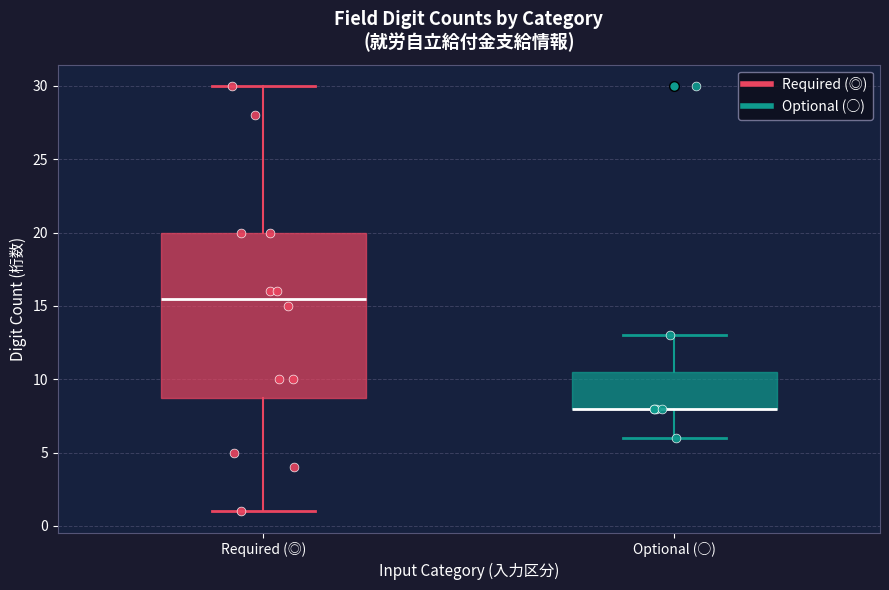

Reading left to right, transcribe this box plot: for each box, give where its median line is, the range the box spans, and where its two whiskers end, as read against the y-axis. The values are not printed on the chart, so give them approximately, as read against the axis.

Required (◎): median 15.5, box 9.0 to 20.0, whiskers 1.0 to 30.0
Optional (○): median 8.0 (drawn on the box's lower edge), box 8.0 to 10.5, whiskers 6.0 to 13.0